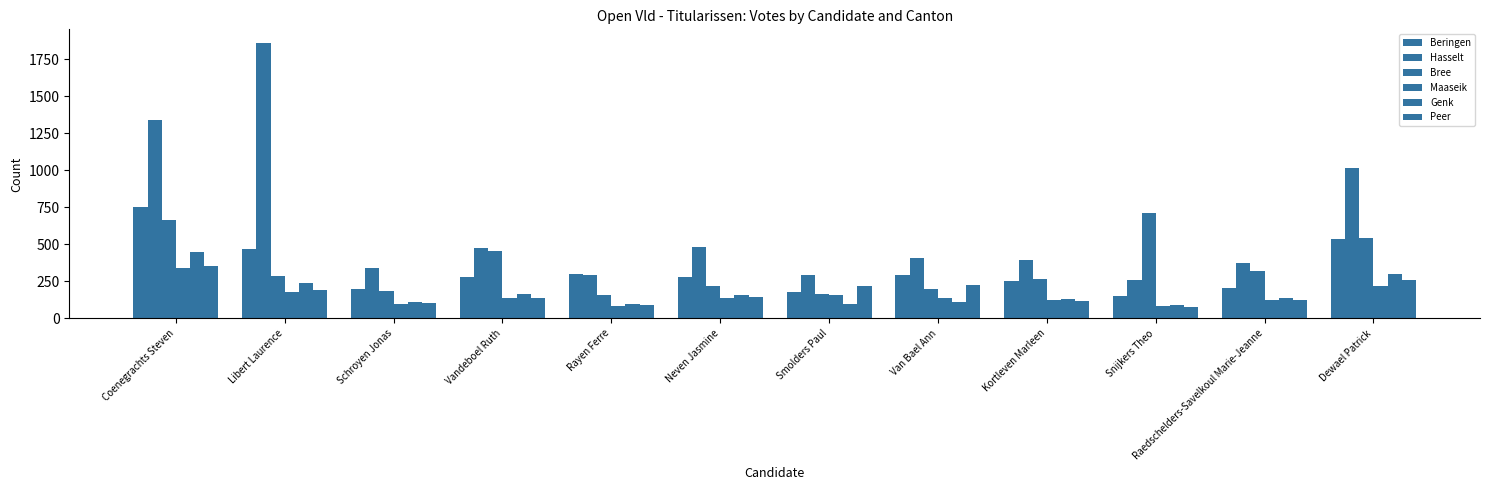

Count the number of data series in this chart.

6